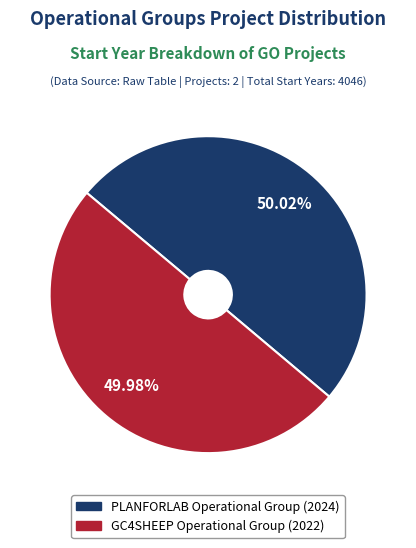

Is there any slice that represents more than half of the pie?

Yes